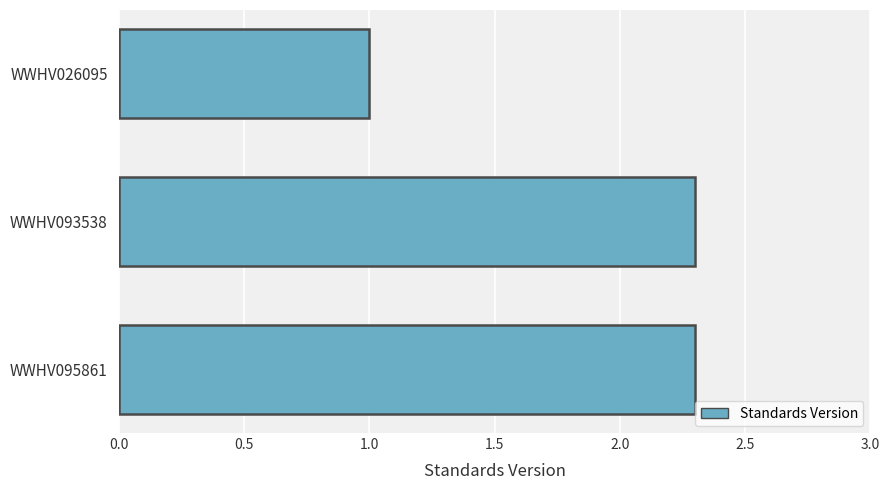

What is the value of the 2nd bar from the top?

2.3